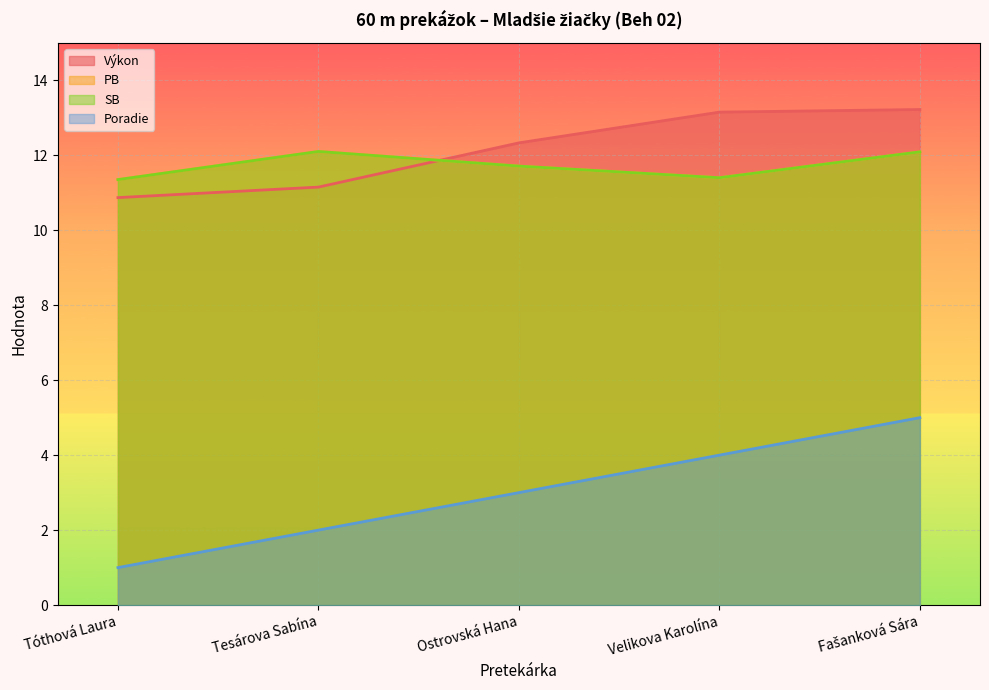

What are all the series names shown in the legend?

Poradie, Výkon, PB, SB